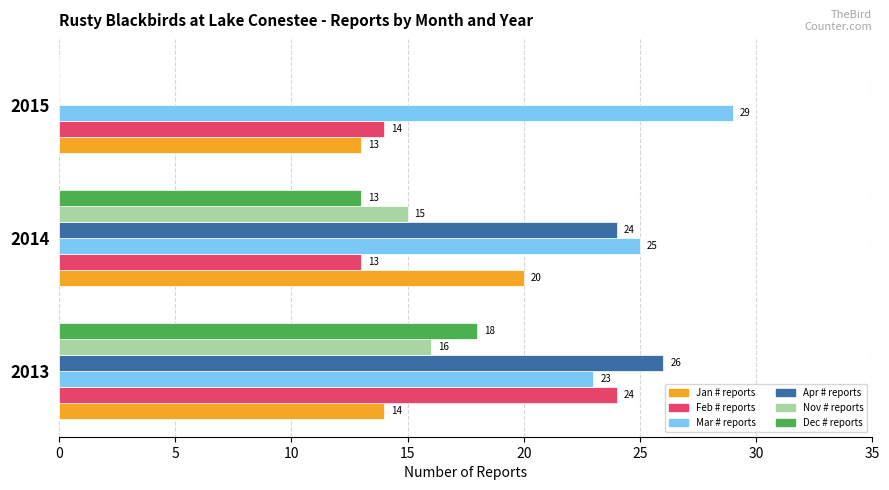

What is the total value across all series at 2013?

121